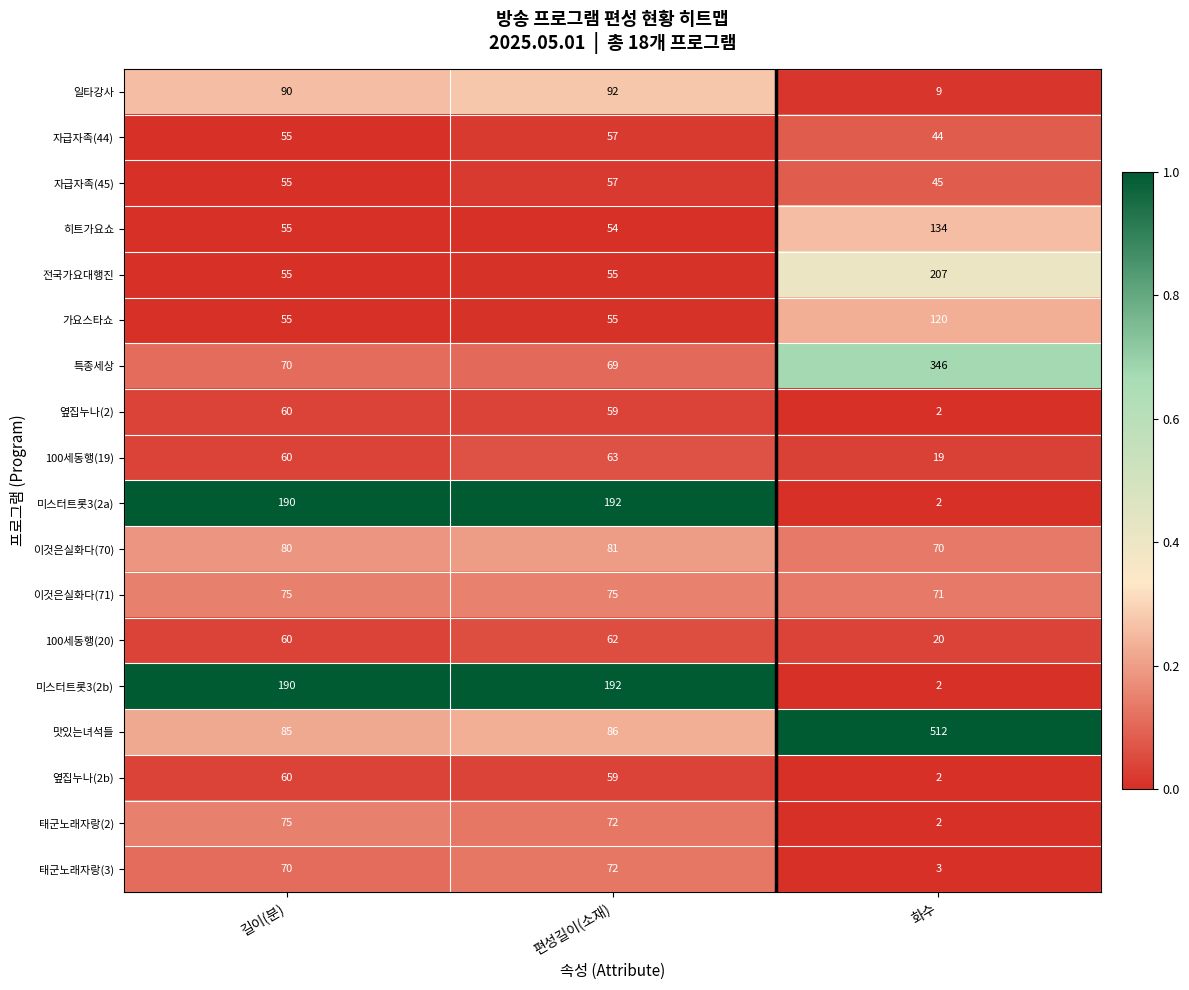

What is the average value of the 100세동행(19) series?

47